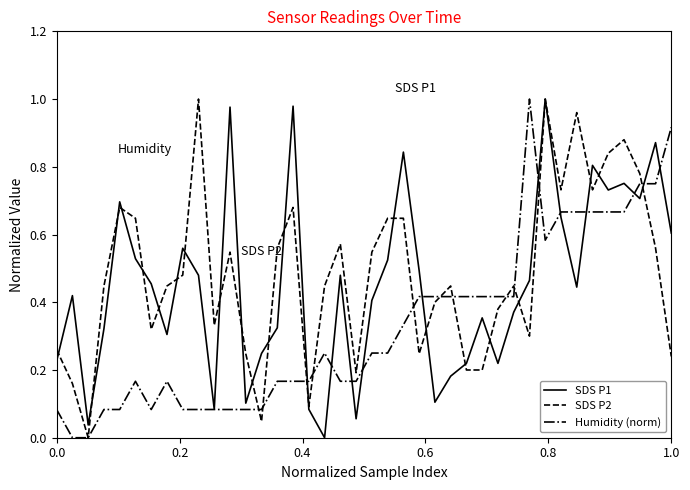

At how many categories does at least one series exceed 0?

40